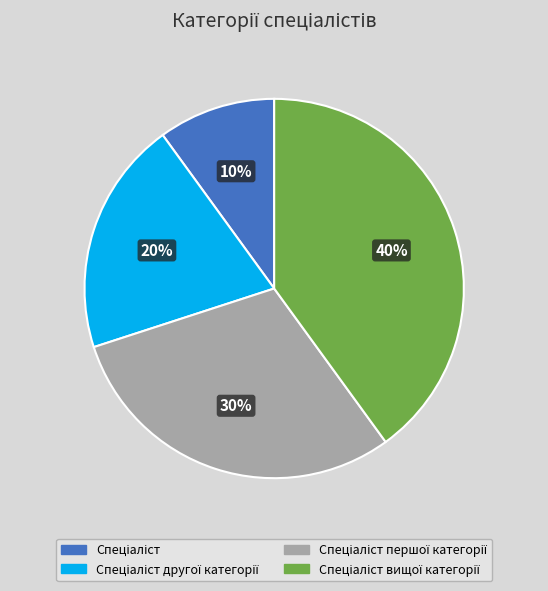

To the nearest percent, what is the average slice percentage?

25%